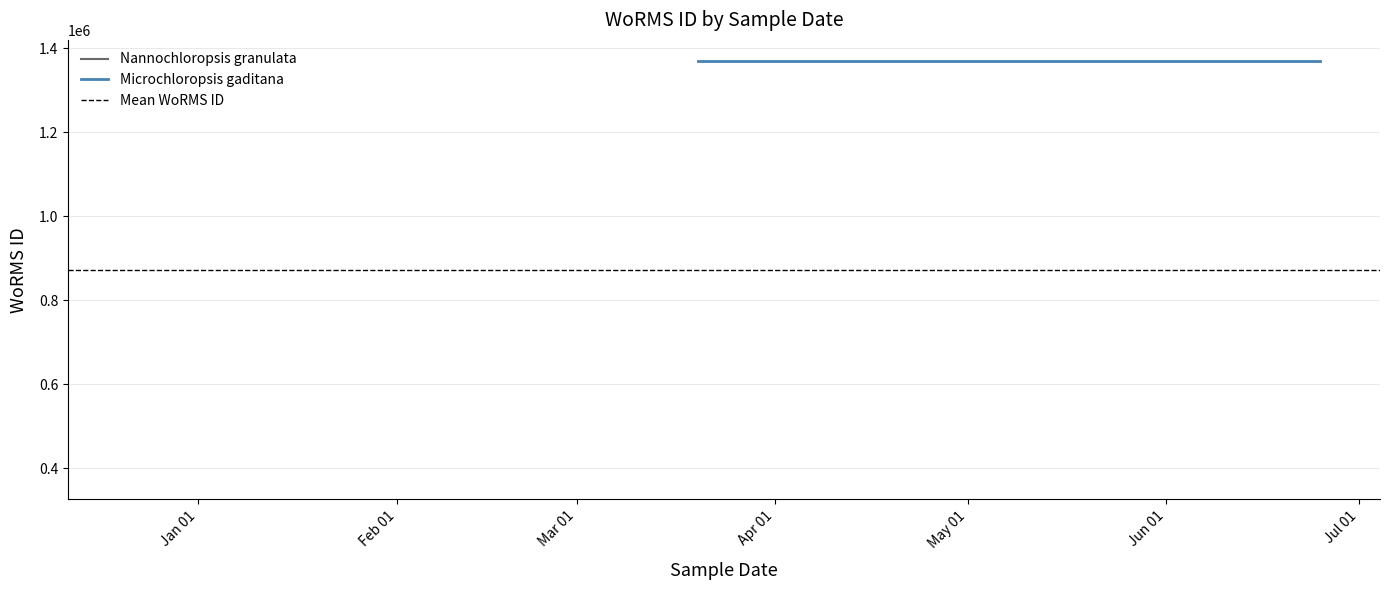

What value does the Mean WoRMS ID series have at Feb 01?

873071.5